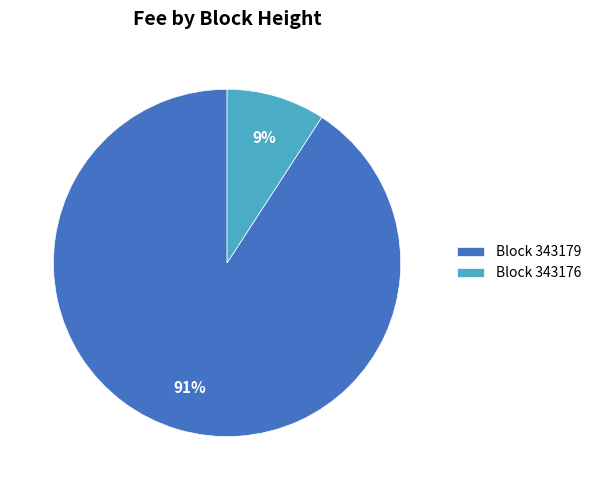

The Block 343179 slice represents 91% of the pie. True or false?

True